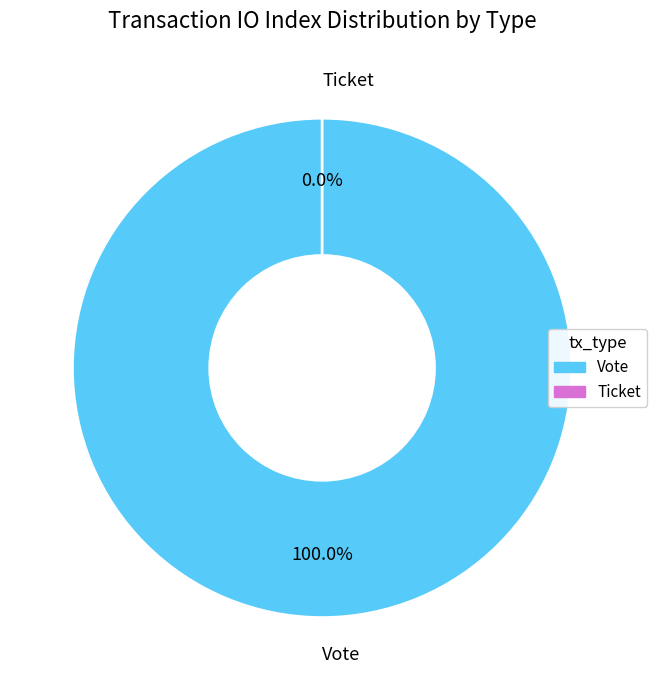

Which slice represents more than half of the pie?

Vote (io_index=1)